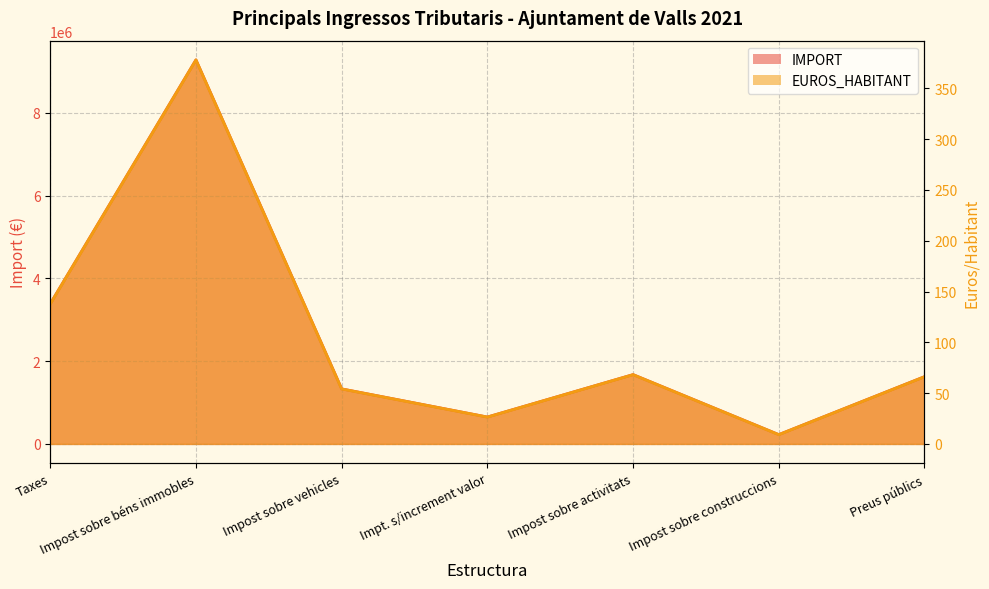

What is the label of the 2nd point from the right?

Impost sobre construccions